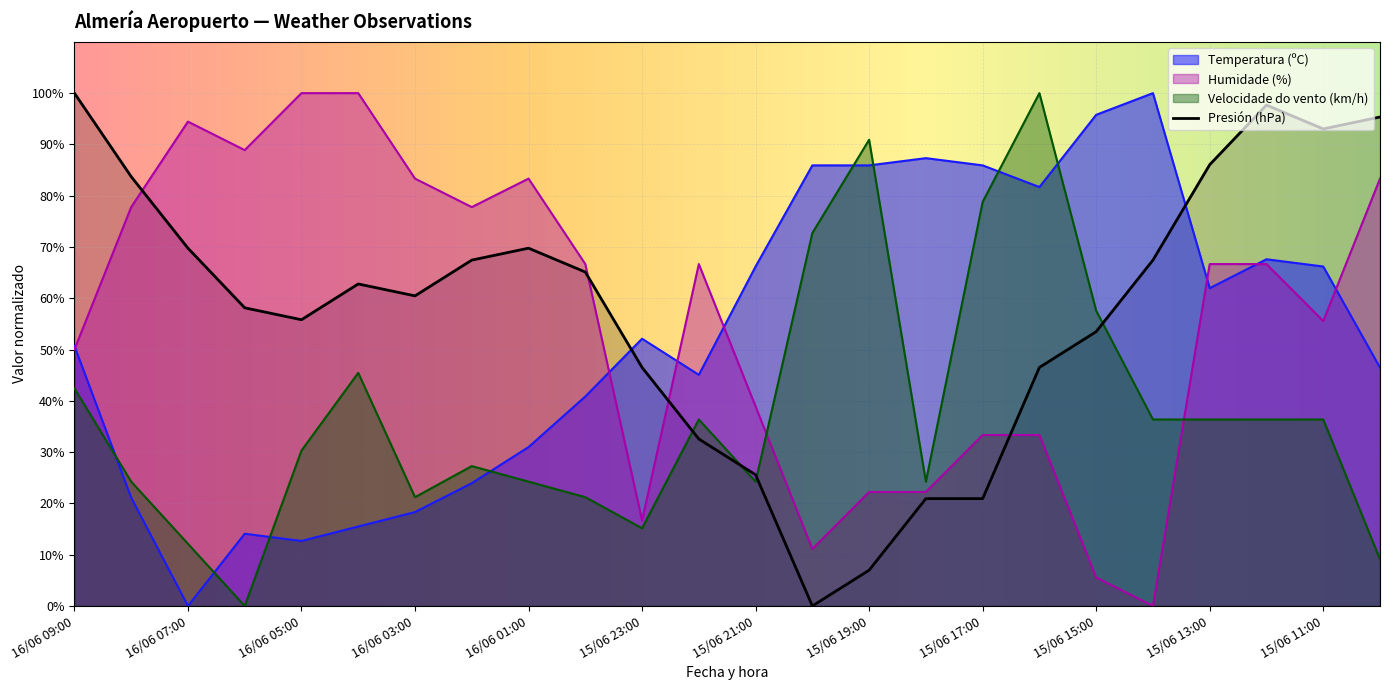

What is the total value across all series at 15/06 11:00?

251.1